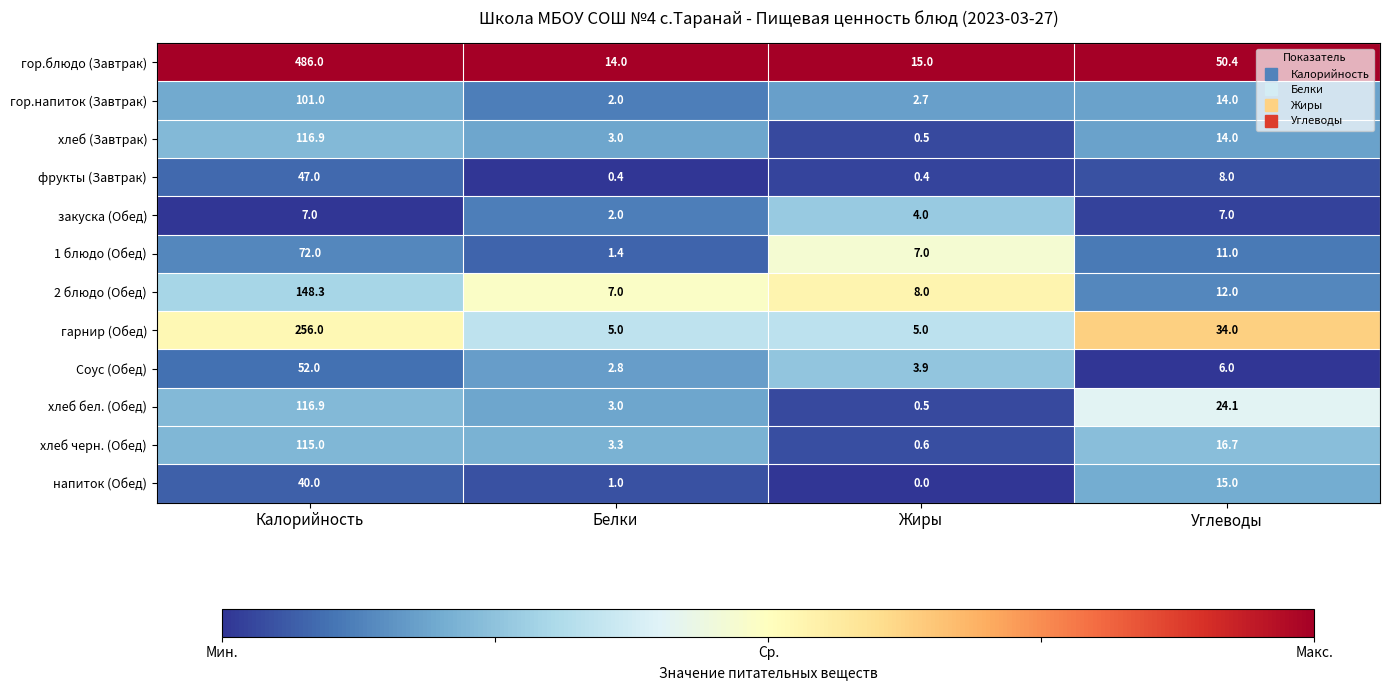

True or false: гор.напиток (Завтрак) has a value of 3.0 at Белки.

False